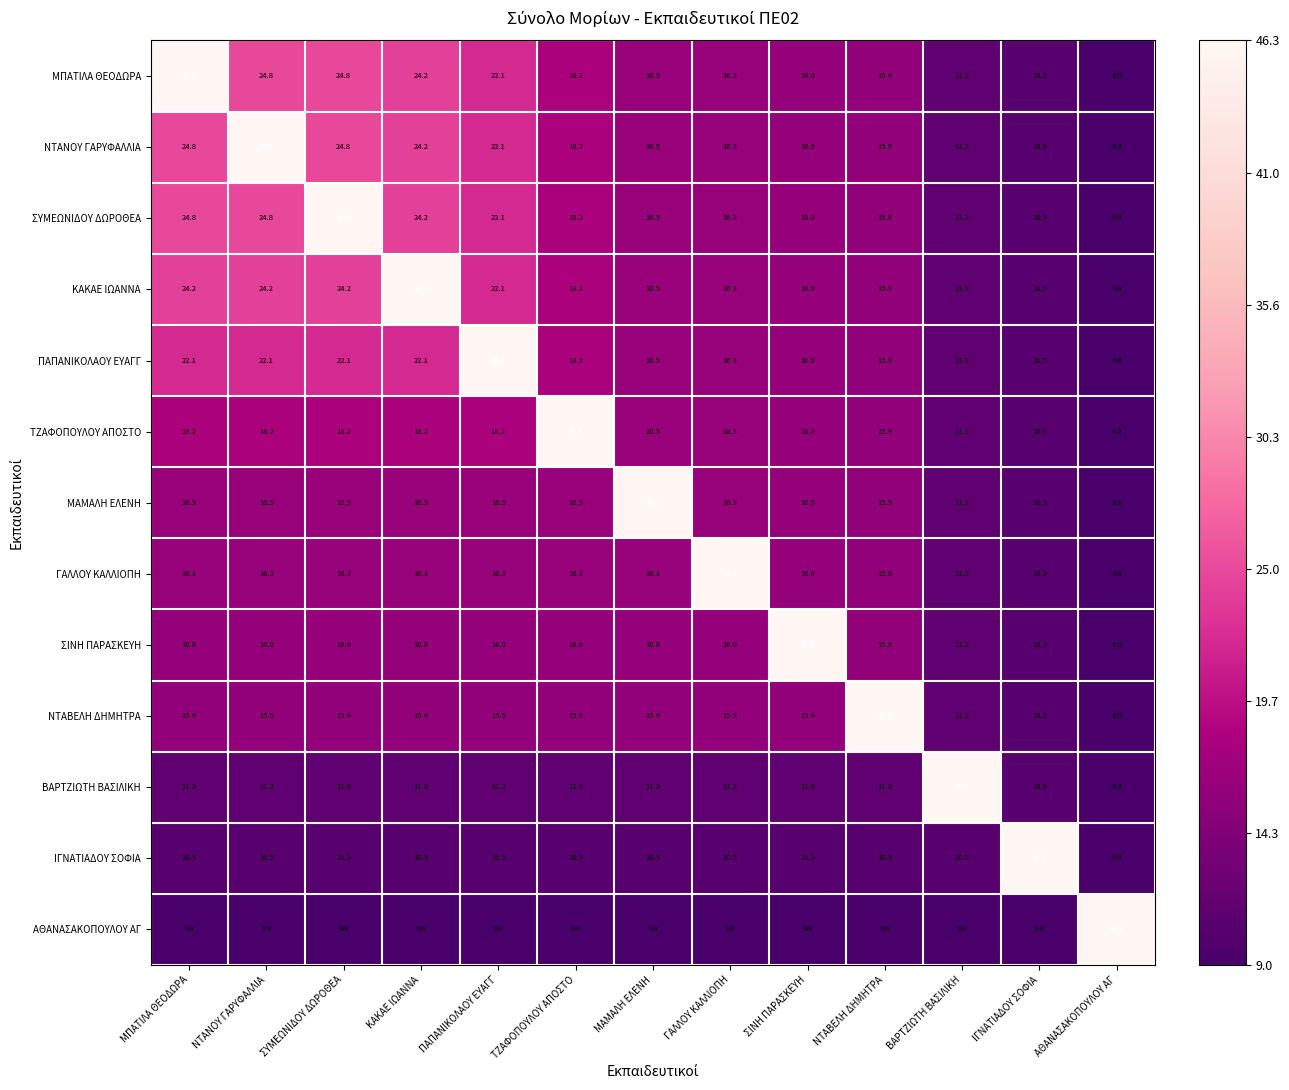

At how many categories does at least one series exceed 11?

13